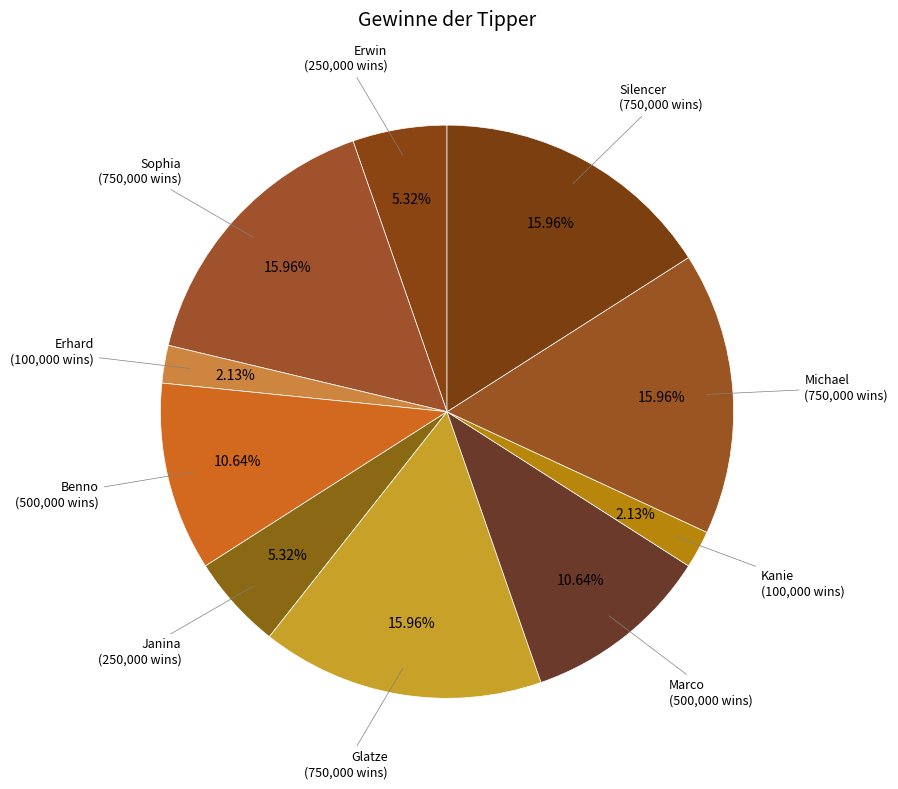

What is the ratio of the value at Marco to the value at Kanie?

5.0